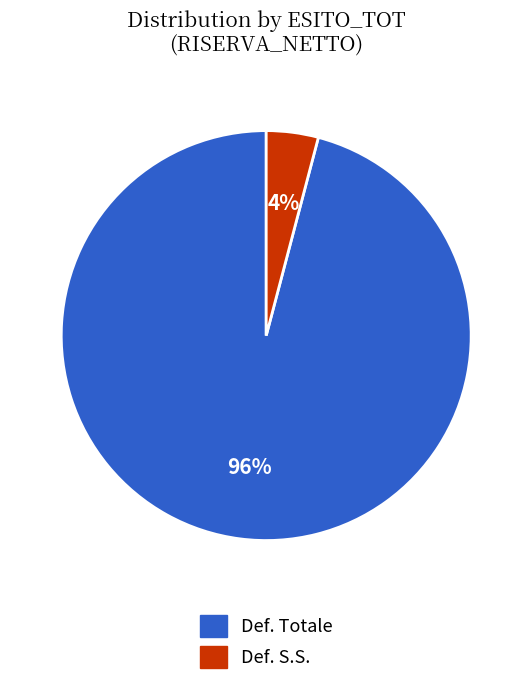

How many segments does this pie chart have?

2